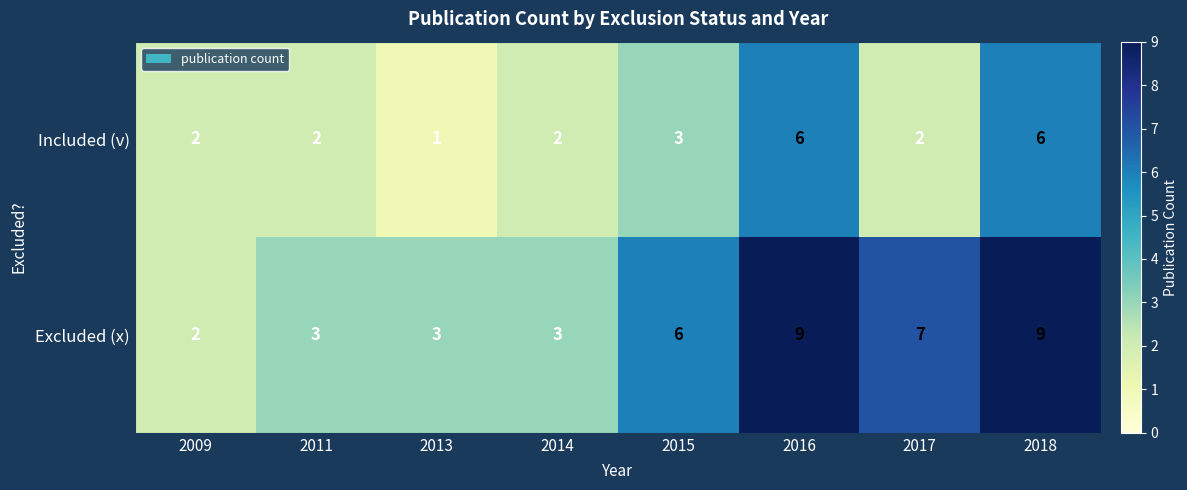

What is the difference between the highest and lowest values at 2016?

3